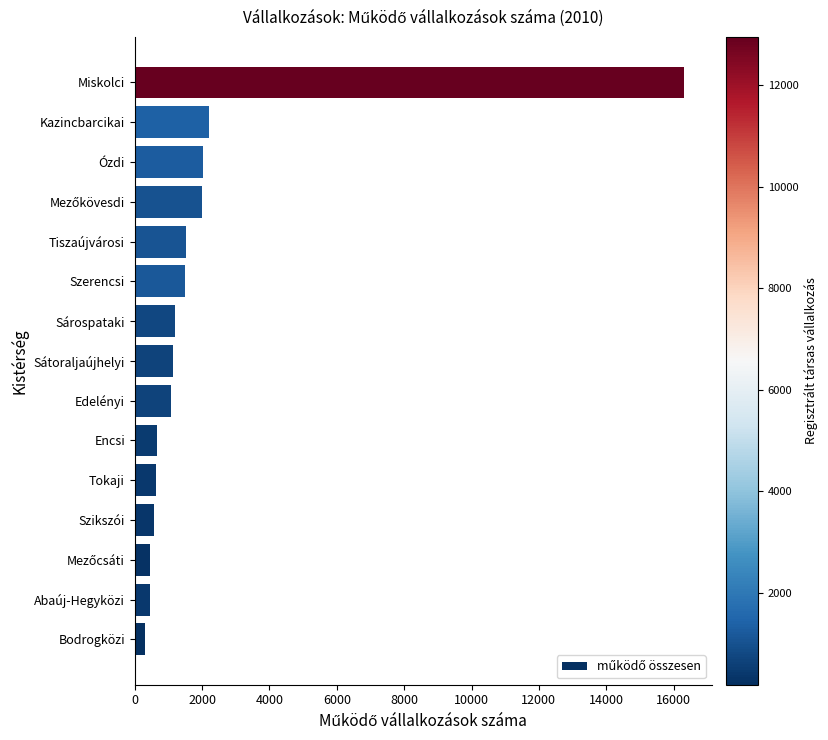

True or false: the data shows 1528 at Tiszaújvárosi.

True